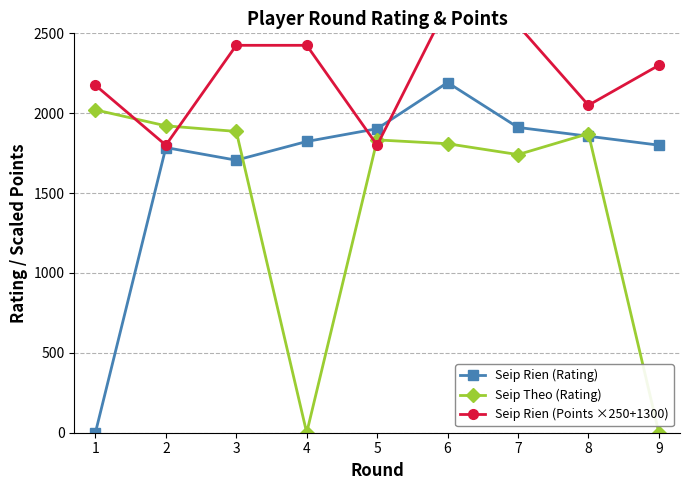

True or false: Seip Theo (Rating) has a value of 407 at 8.

False